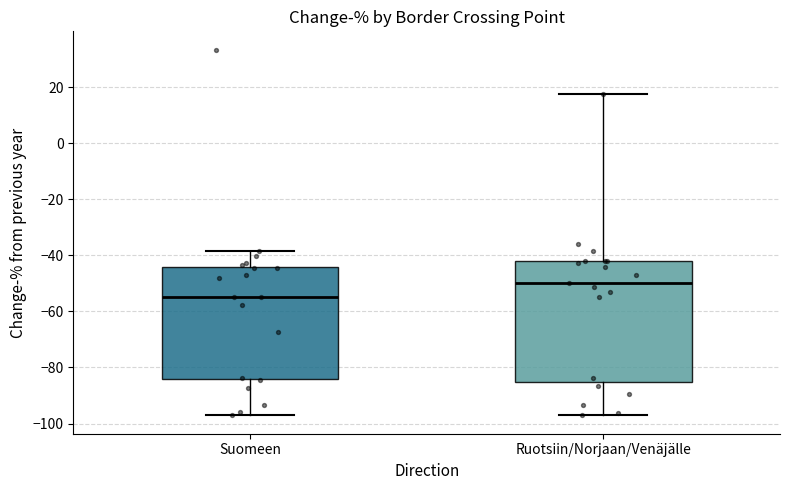

Which box's median line is the lowest?

Suomeen